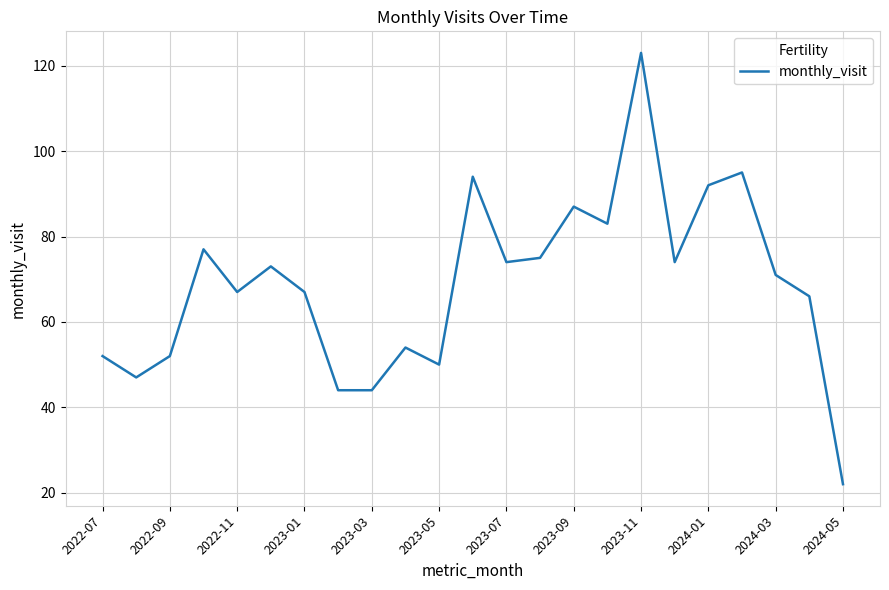

How many lines are shown in the chart?

1